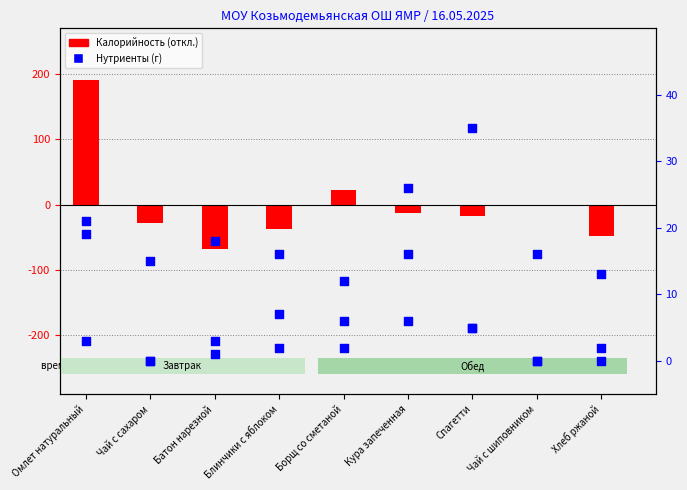

Which series contains the lowest Y value?

Калорийность (откл.)